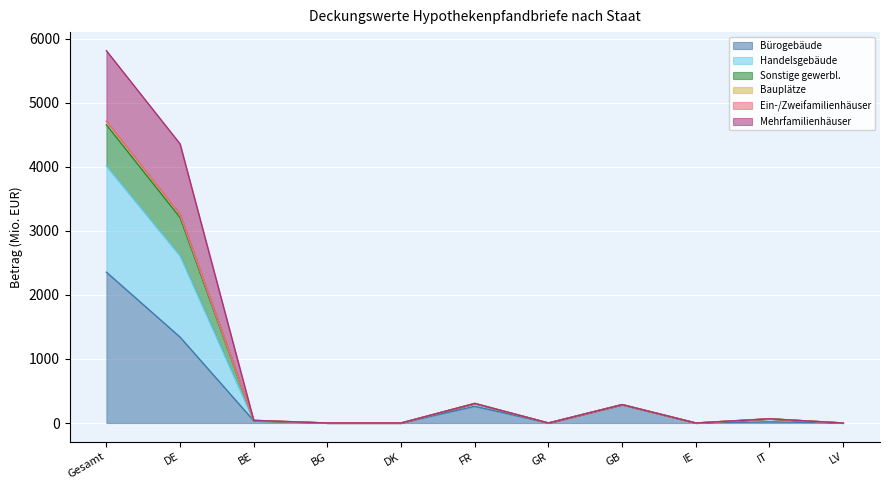

True or false: Handelsgebäude has a value of 27.5 at BE.

False